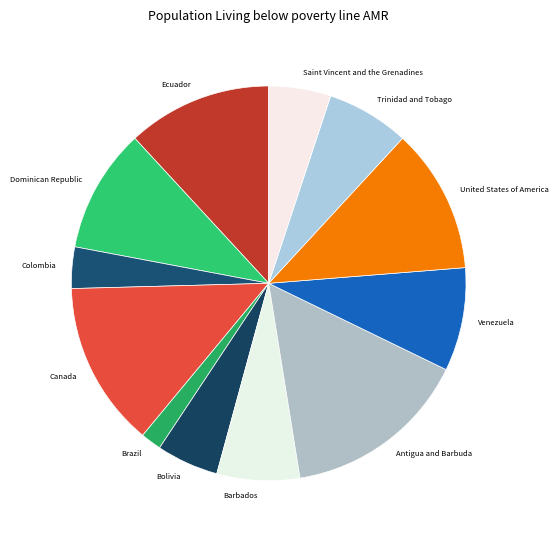

Which slice is the largest?

Antigua and Barbuda